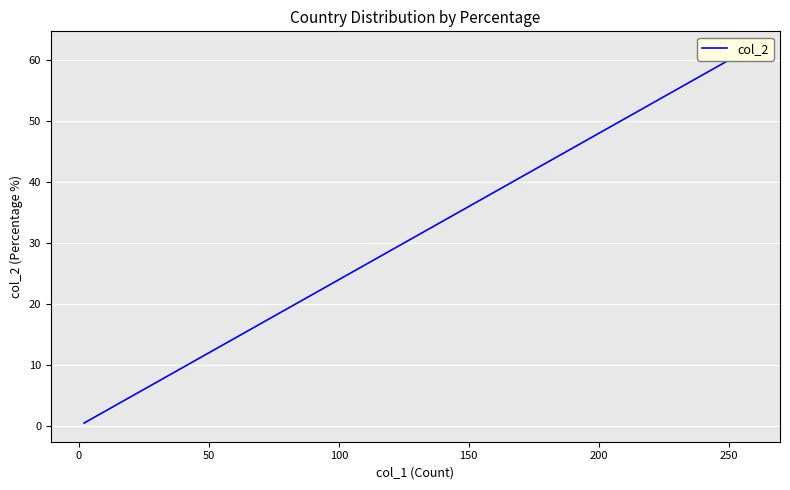

What is the value of the 8th point from the left?

1.9